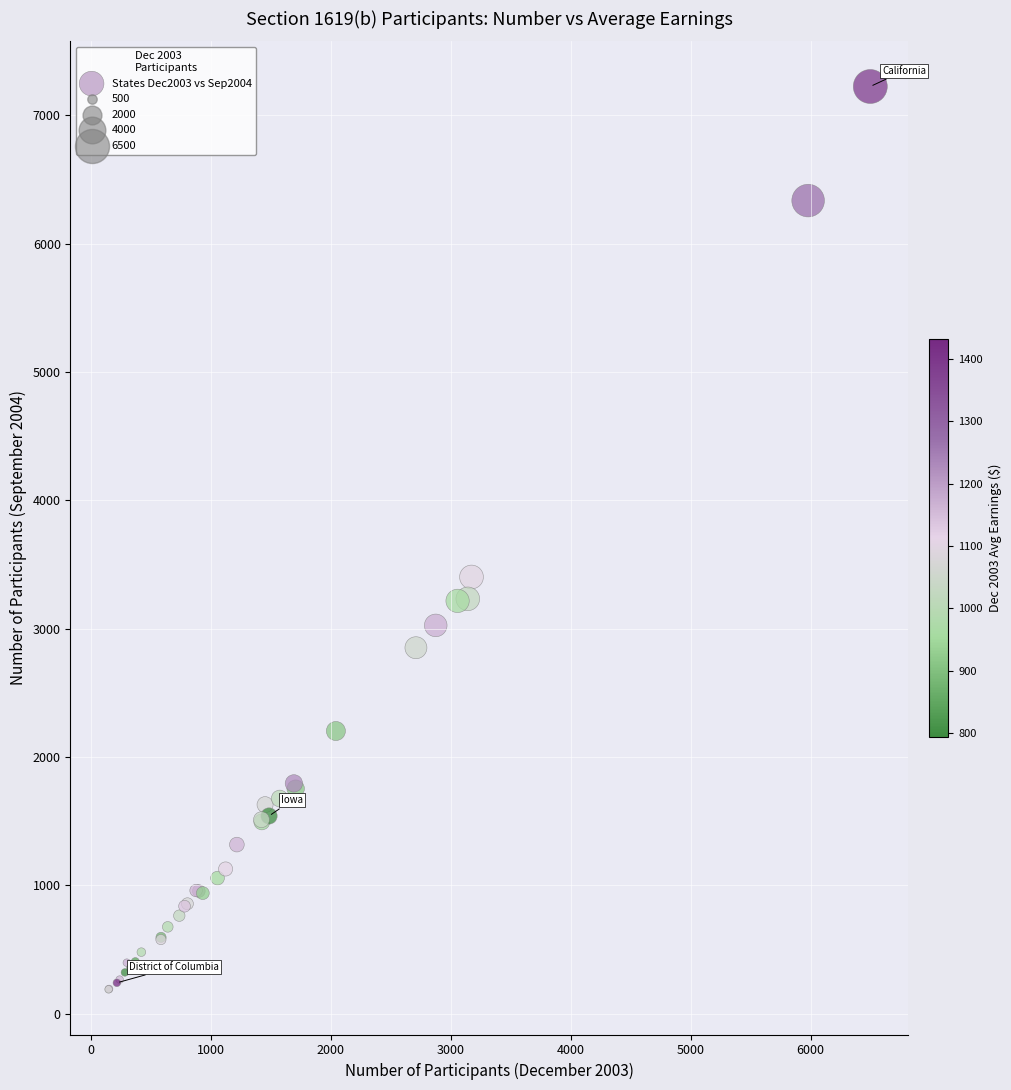

What Y value in the scatter plot is closest to 3707?

3403